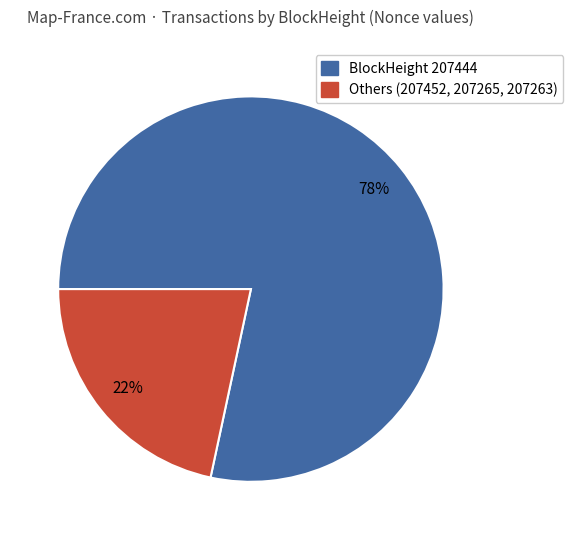

Does any single category account for the majority?

Yes